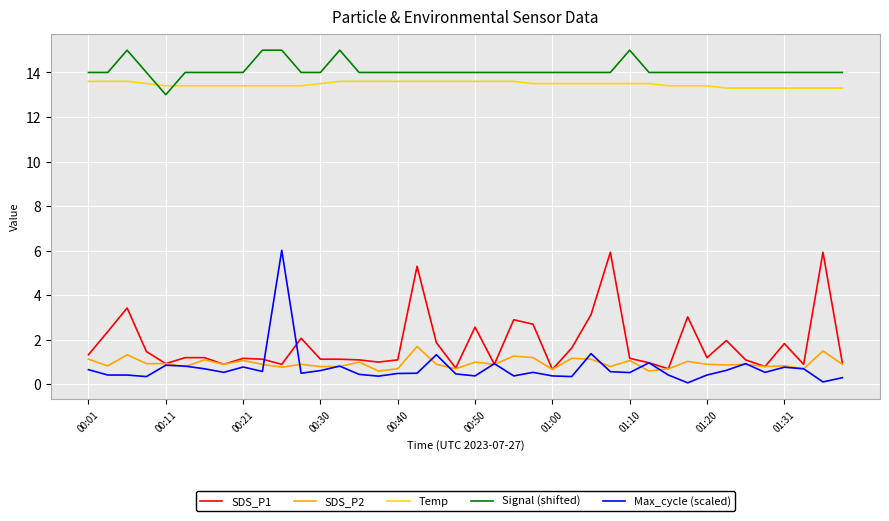

Is this an area chart (filled region under the line)?

No